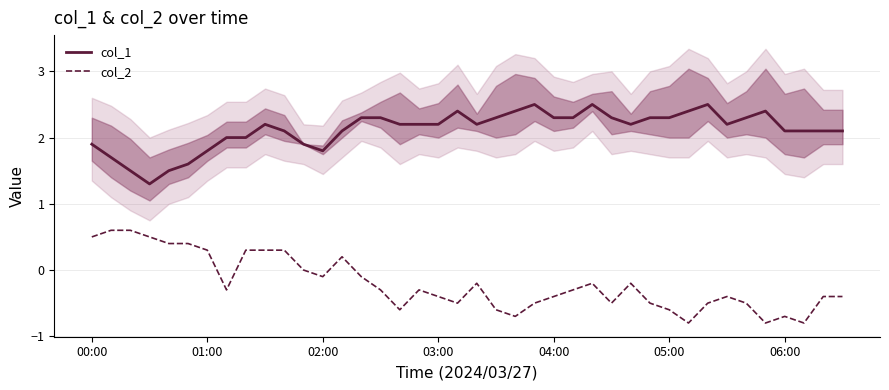

What is the highest value of the col_1 series?

2.5